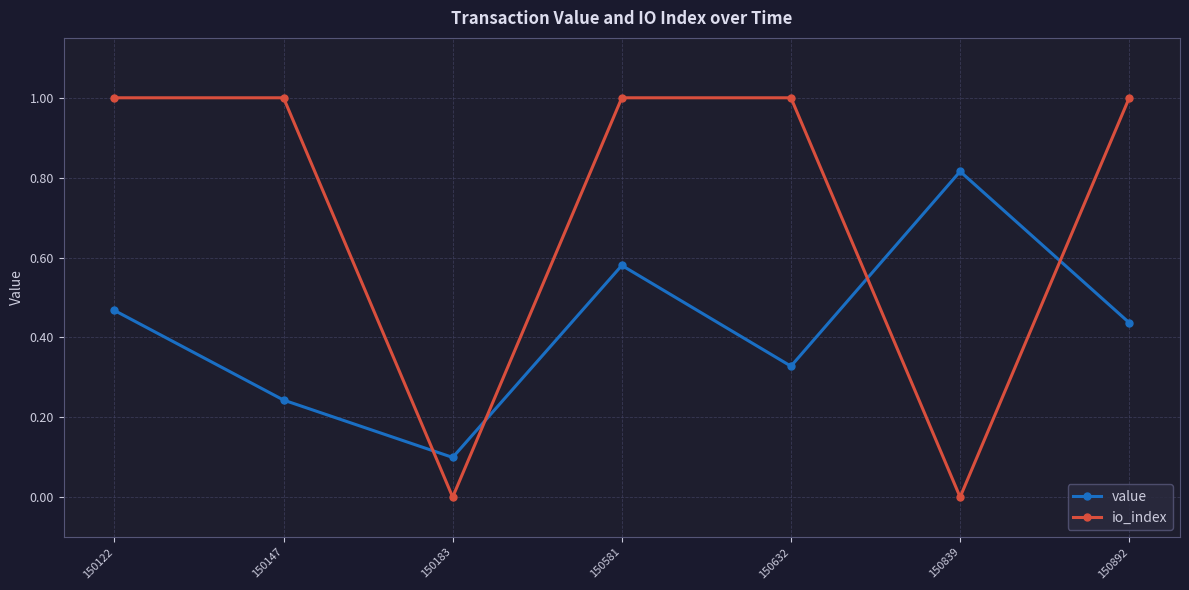

Rank the series at 150892 from highest to lowest value.

io_index, value